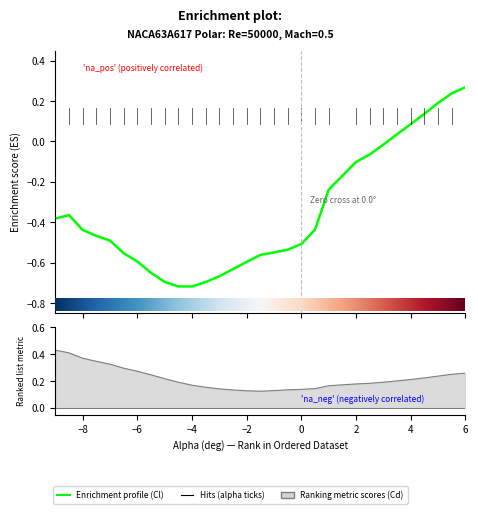

How many data points in Cl are less than 0?

24